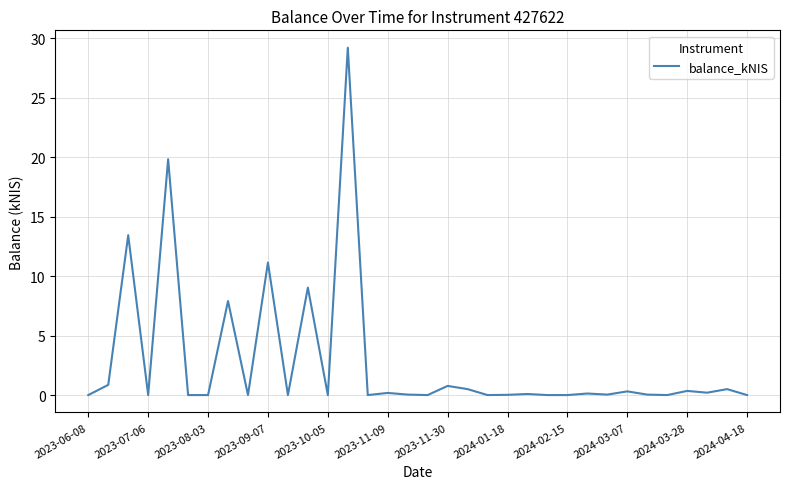

Count the number of data series in this chart.

1